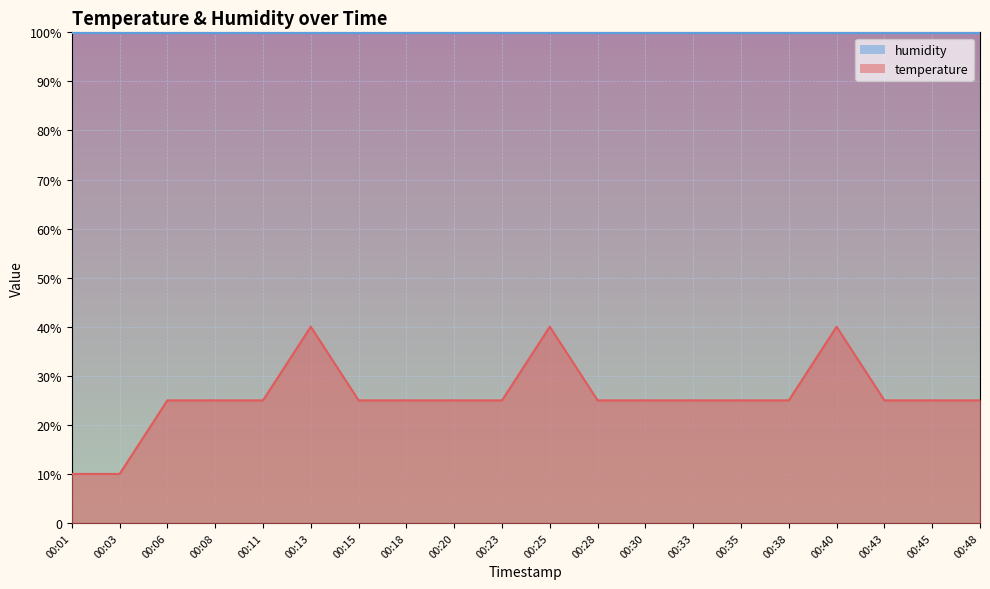

Reading left to right, what are all the values shown in this chart?

00:01=10.0	00:03=10.0	00:06=25.0	00:08=25.0	00:11=25.0	00:13=40.0	00:15=25.0	00:18=25.0	00:20=25.0	00:23=25.0	00:25=40.0	00:28=25.0	00:30=25.0	00:33=25.0	00:35=25.0	00:38=25.0	00:40=40.0	00:43=25.0	00:45=25.0	00:48=25.0